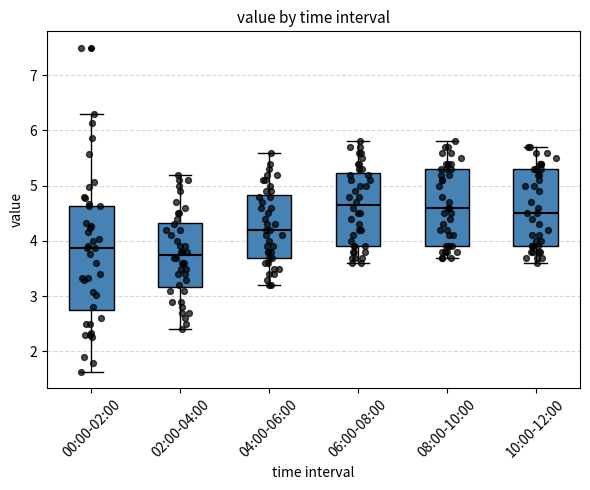

Comparing the boxes themselves (not the whiskers), which one is the tallest?

00:00-02:00